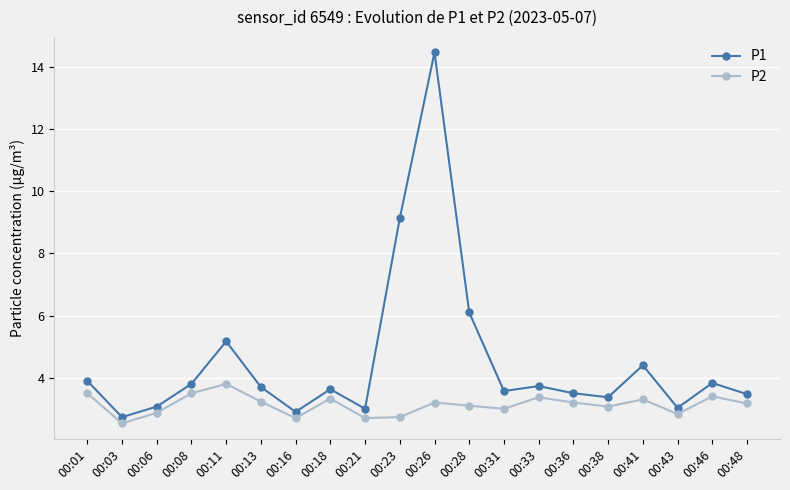

True or false: P2 has more than 1 interior local peaks.

True